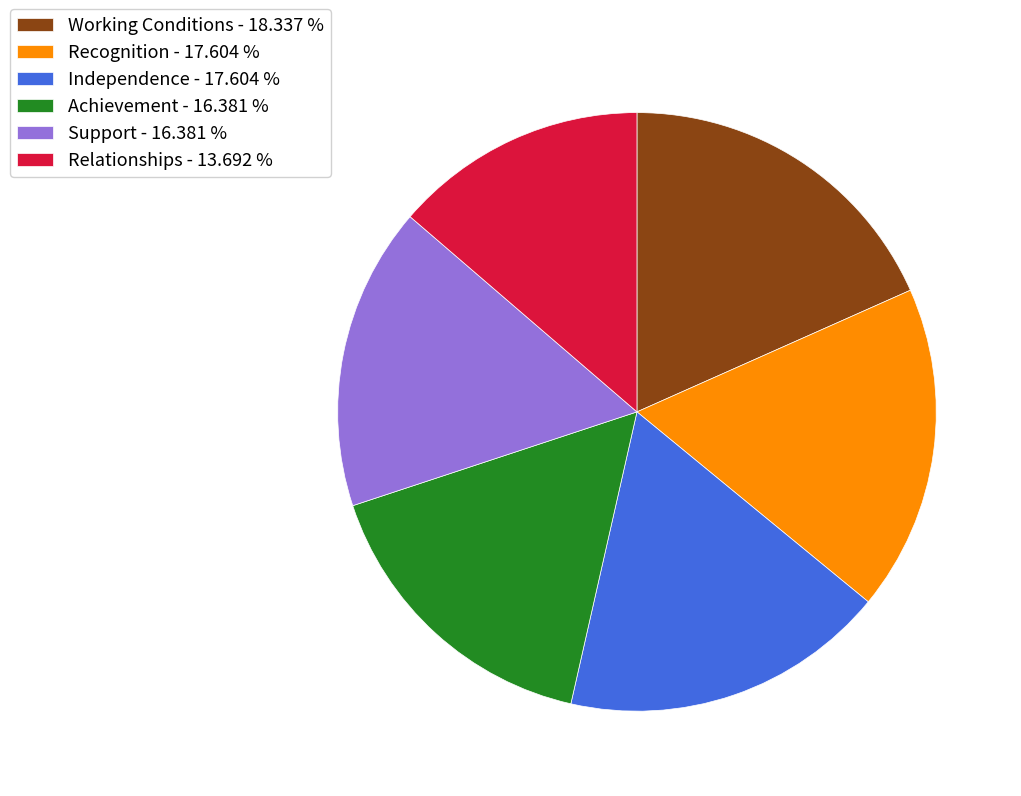

Does Relationships - 13.692 % represent more than half of the total?

No